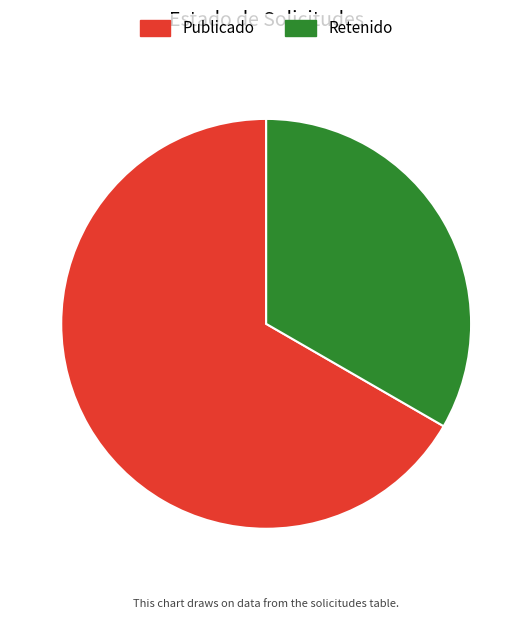

True or false: Retenido accounts for 22% of the total.

False